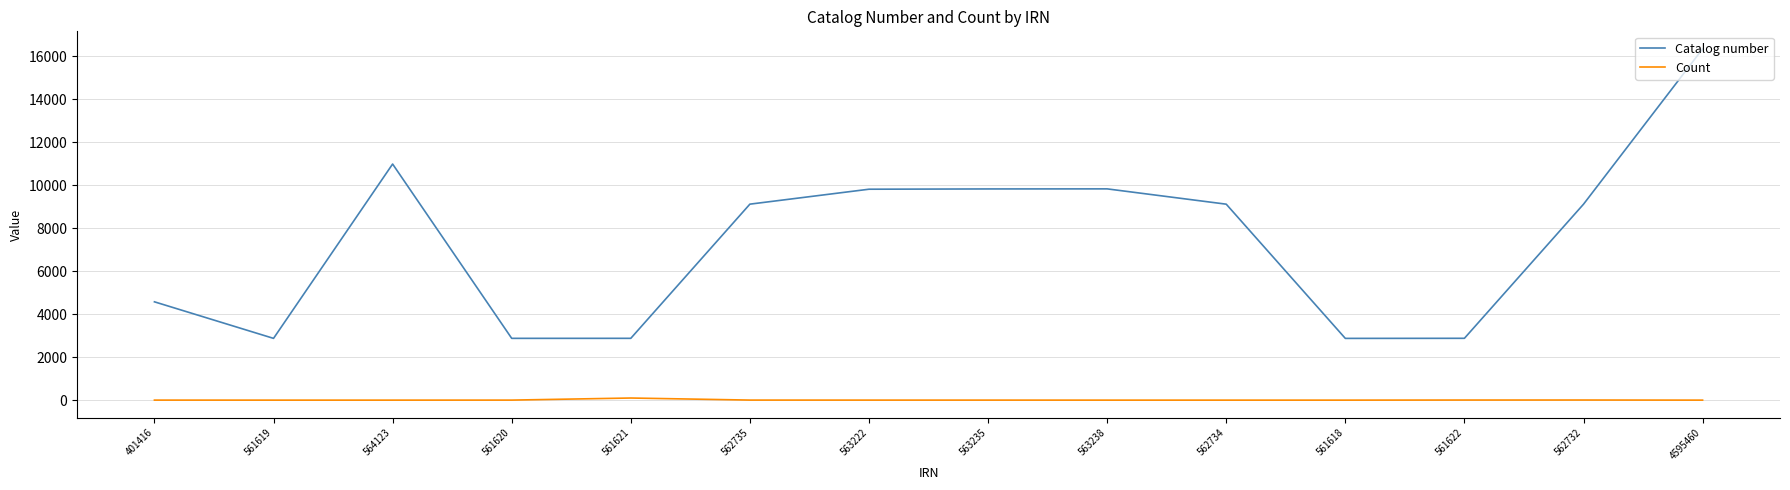

Rank the series by their maximum value, from lowest to highest.

Count, Catalog number